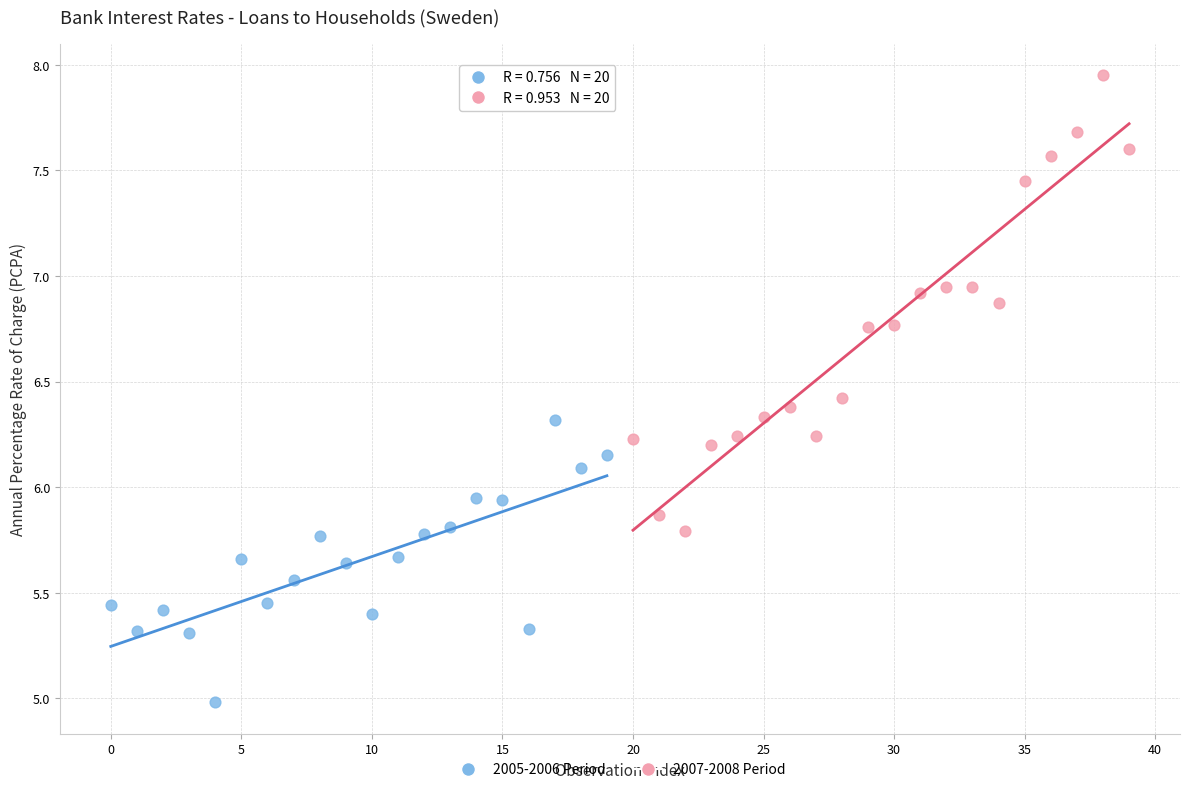

Which series contains the highest Y value?

2007-2008 Period